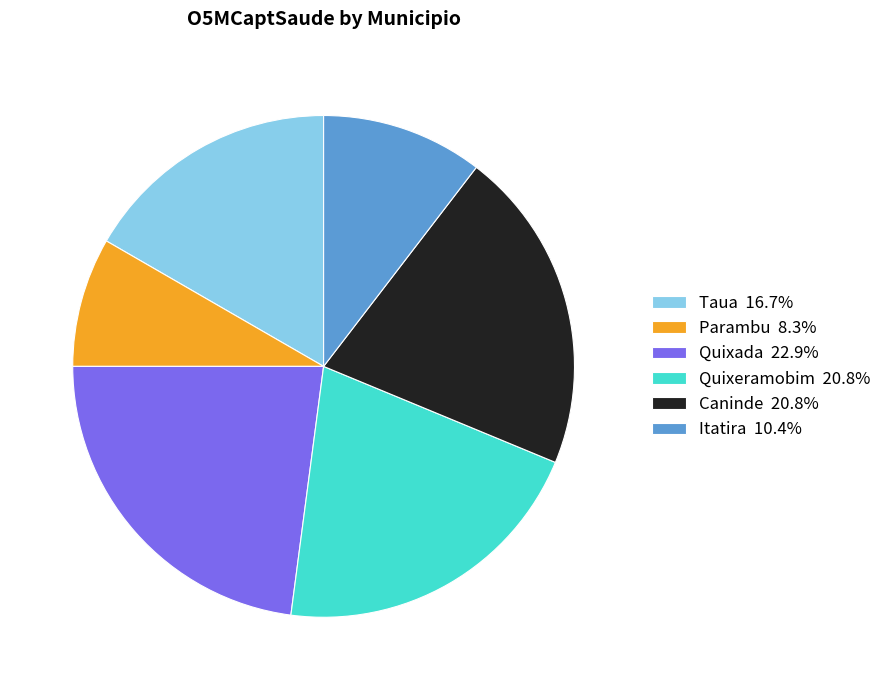

What is the ratio of the value at Caninde 20.8% to the value at Quixeramobim 20.8%?

1.0